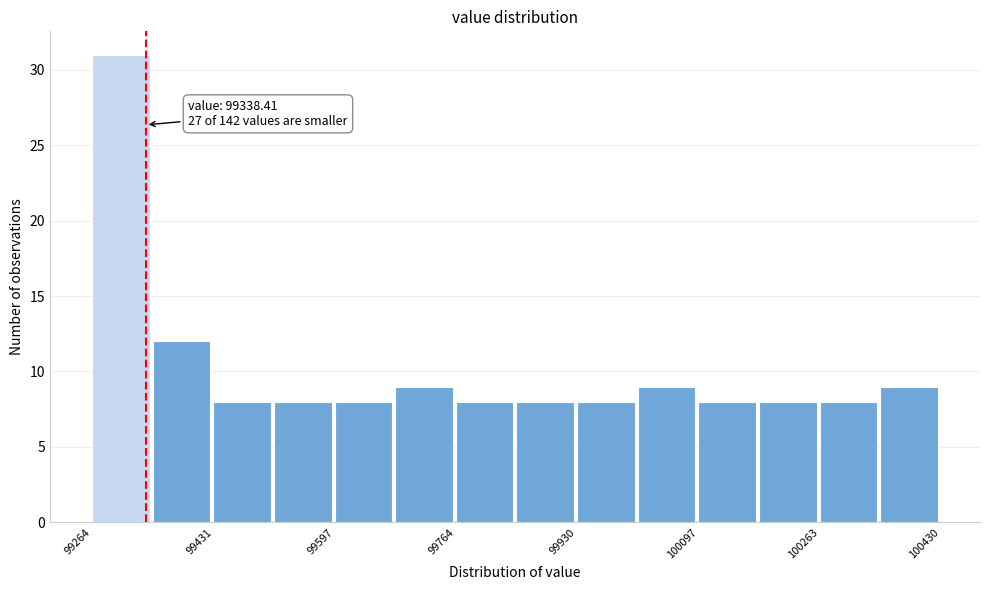

Over which range of the x-axis is the bar tallest?

99260 to 99340